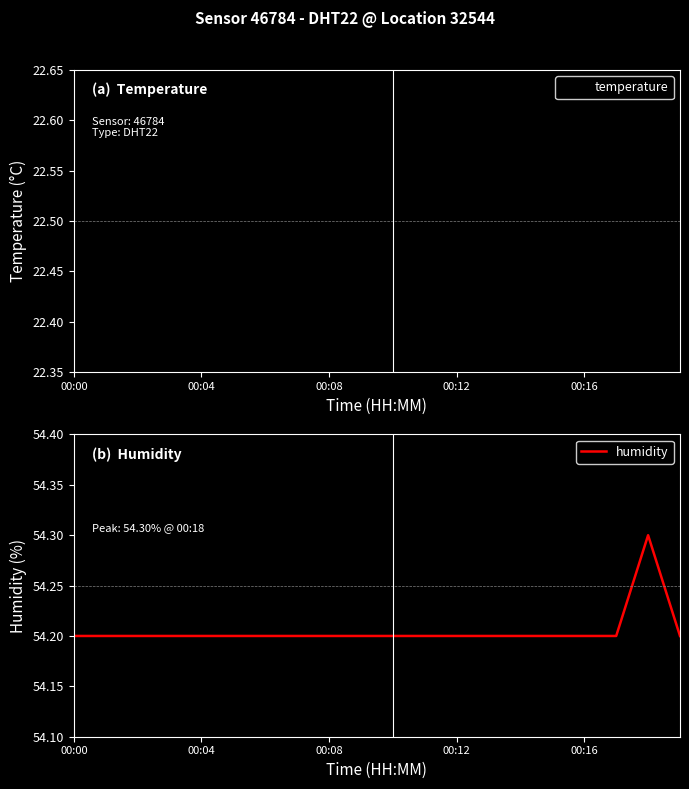

Which series has the largest range (max minus min)?

humidity